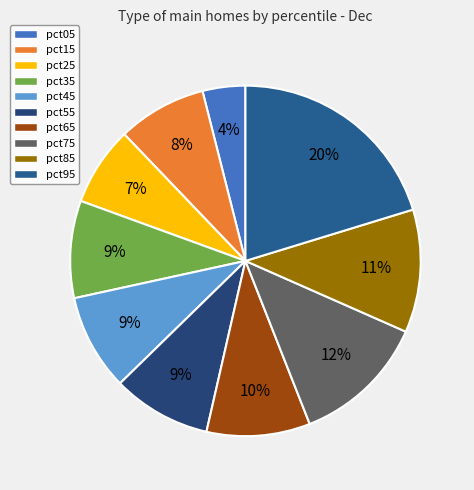

Is there any slice that represents more than half of the pie?

No